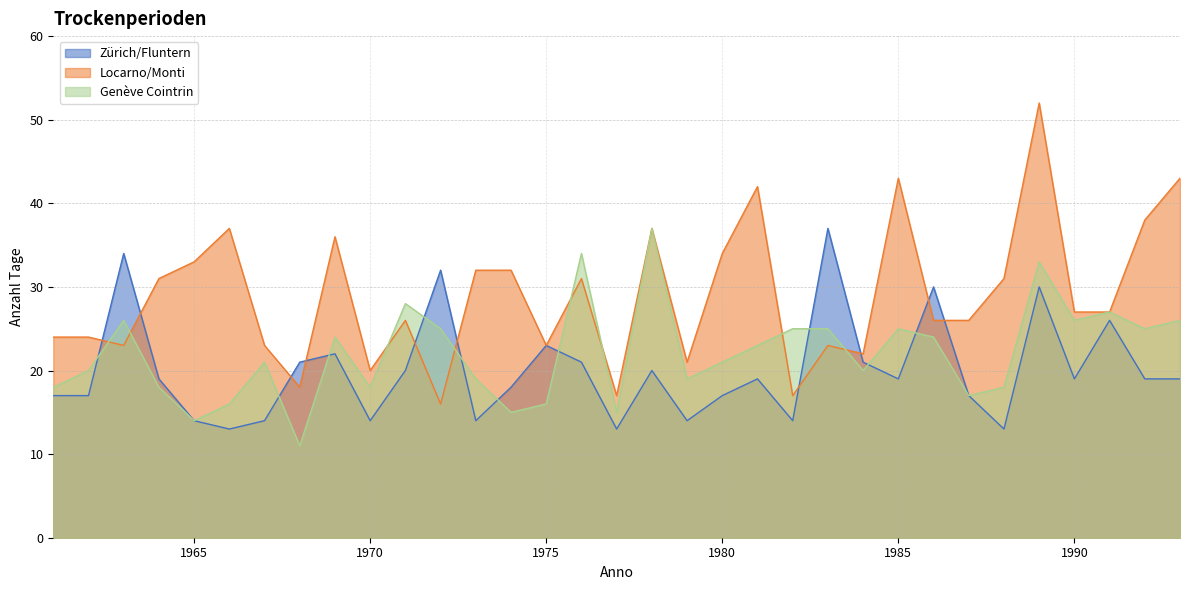

Which has a higher value, 1977 or 1983?

1983